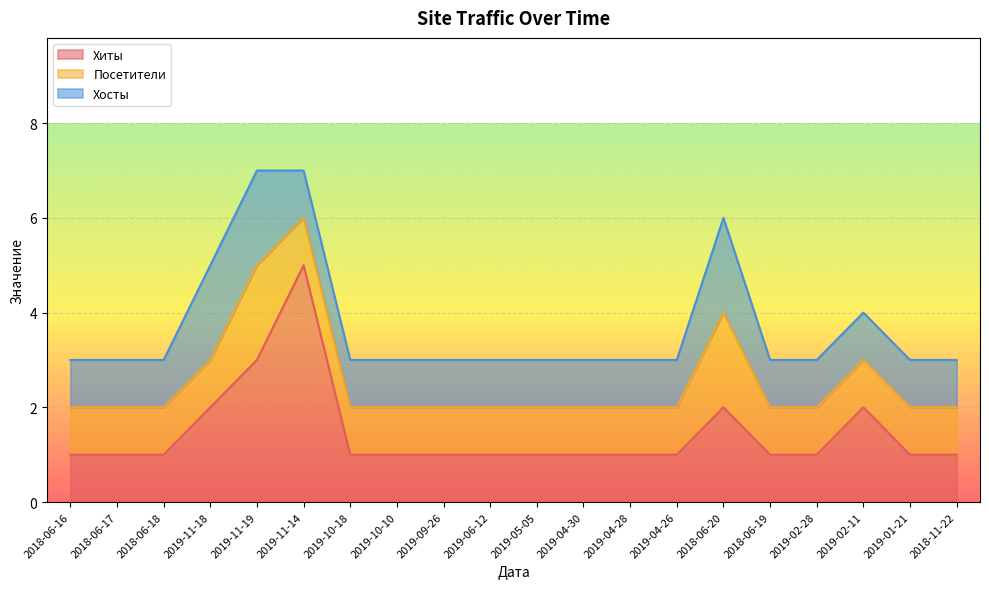

True or false: Хиты has more than 0 points higher than both neighbors.

True